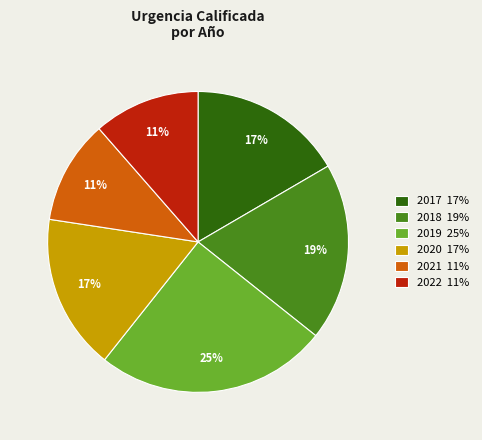

To the nearest percent, what is the difference between the largest and smallest slice percentages?

14%